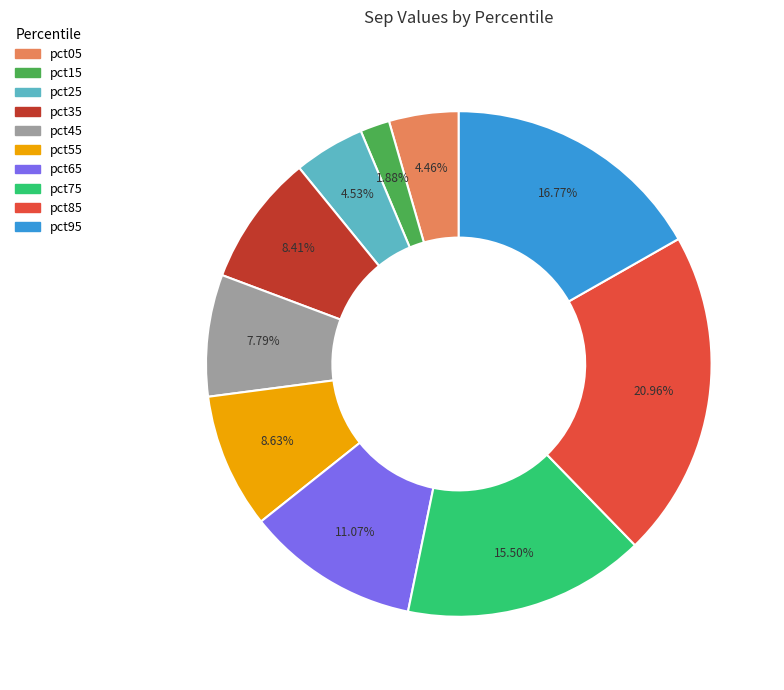

How many segments does this pie chart have?

10